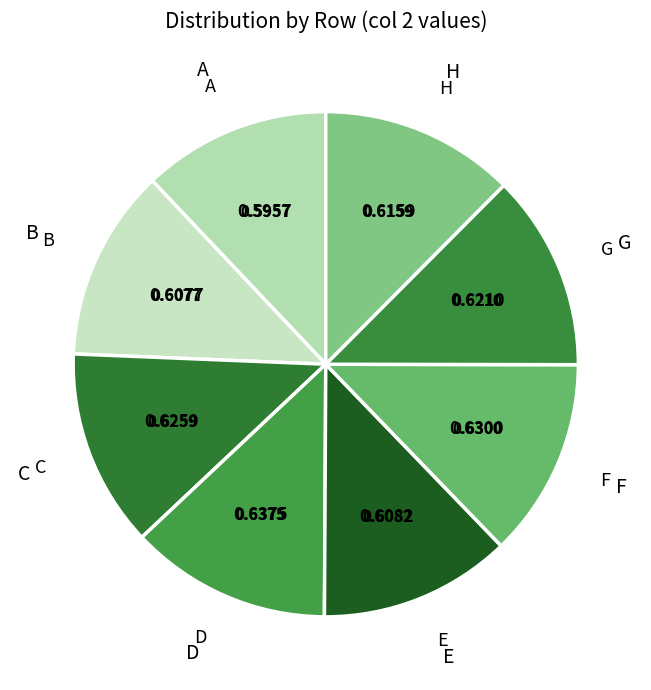

What percentage do G and A together represent?

24.6%